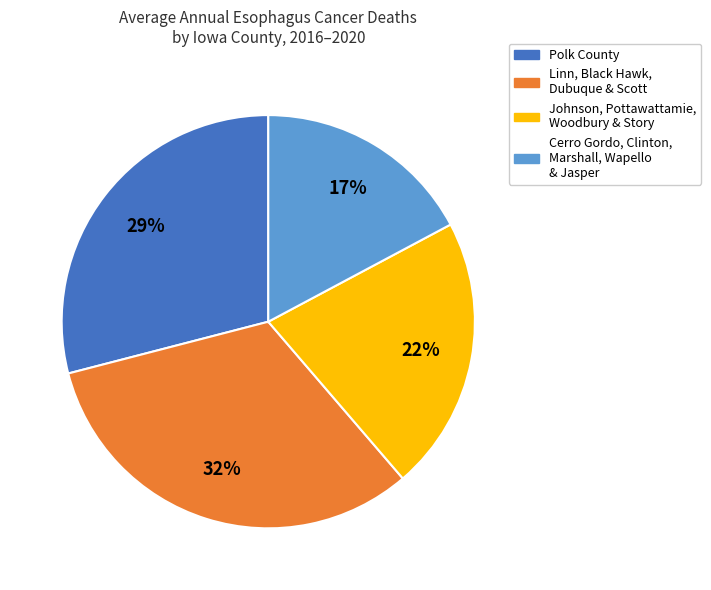

To the nearest percent, what is the average slice percentage?

25%